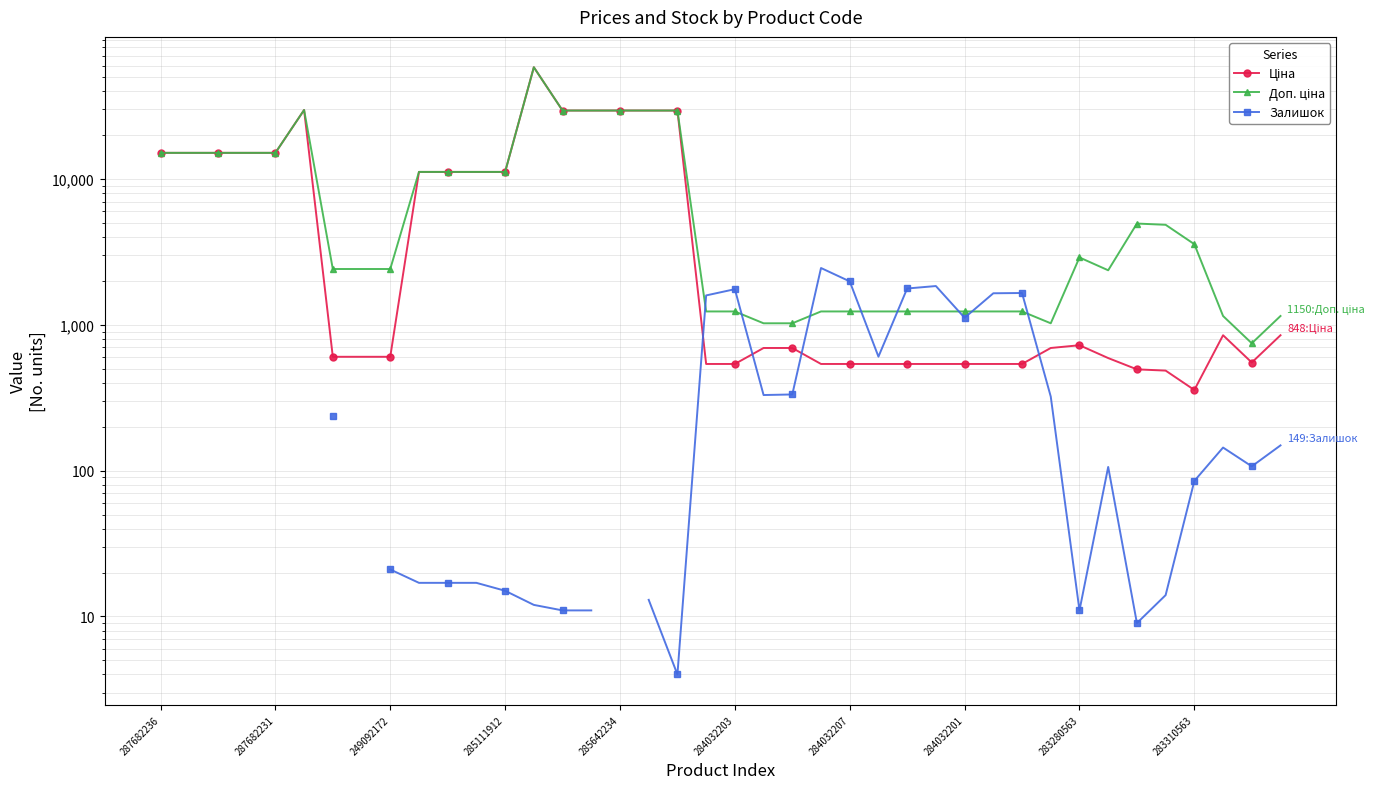

How many interior local valleys does the Ціна series have?

2